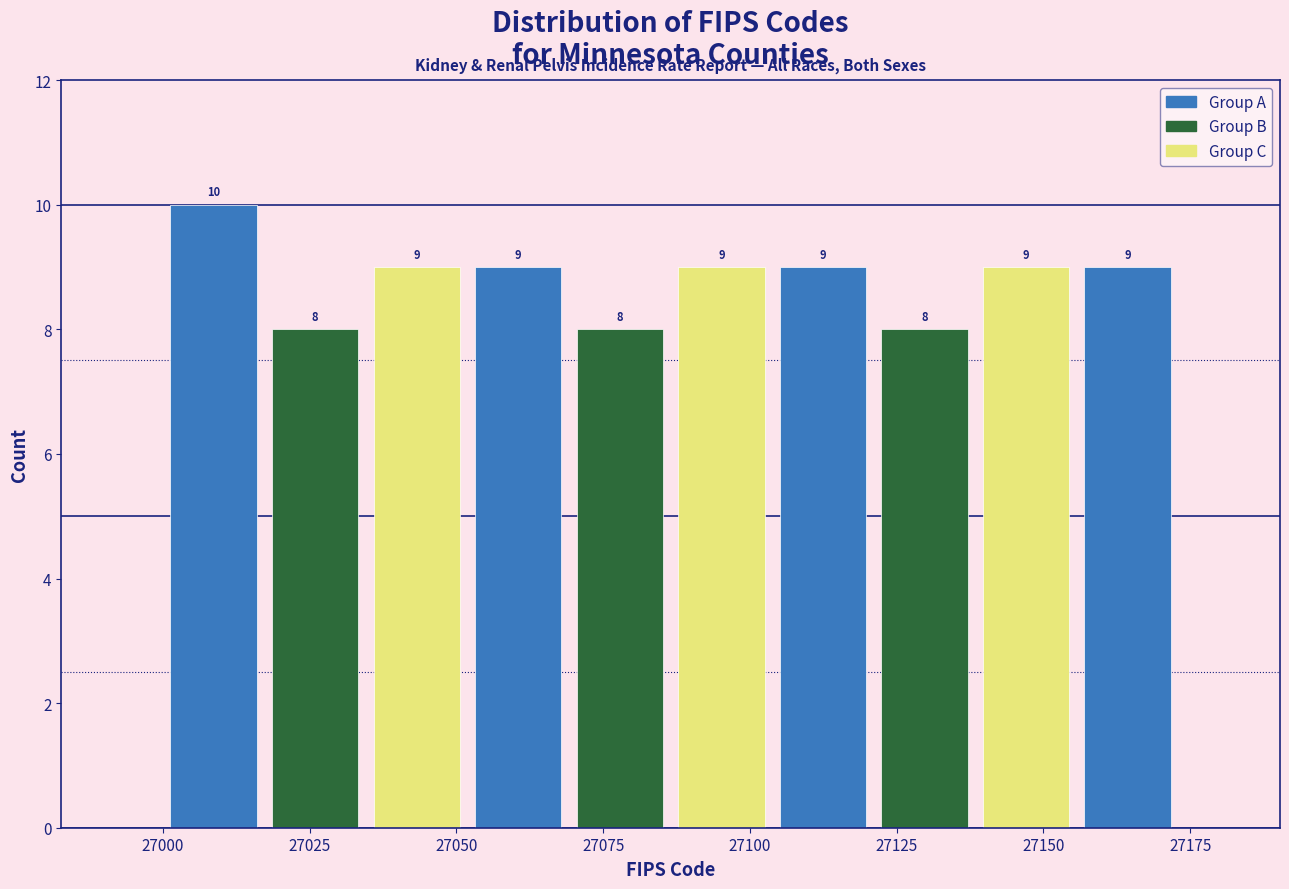

Around what value on the x-axis is the tallest bar? Give the approximate position of its centre, as read against the axis.

27010